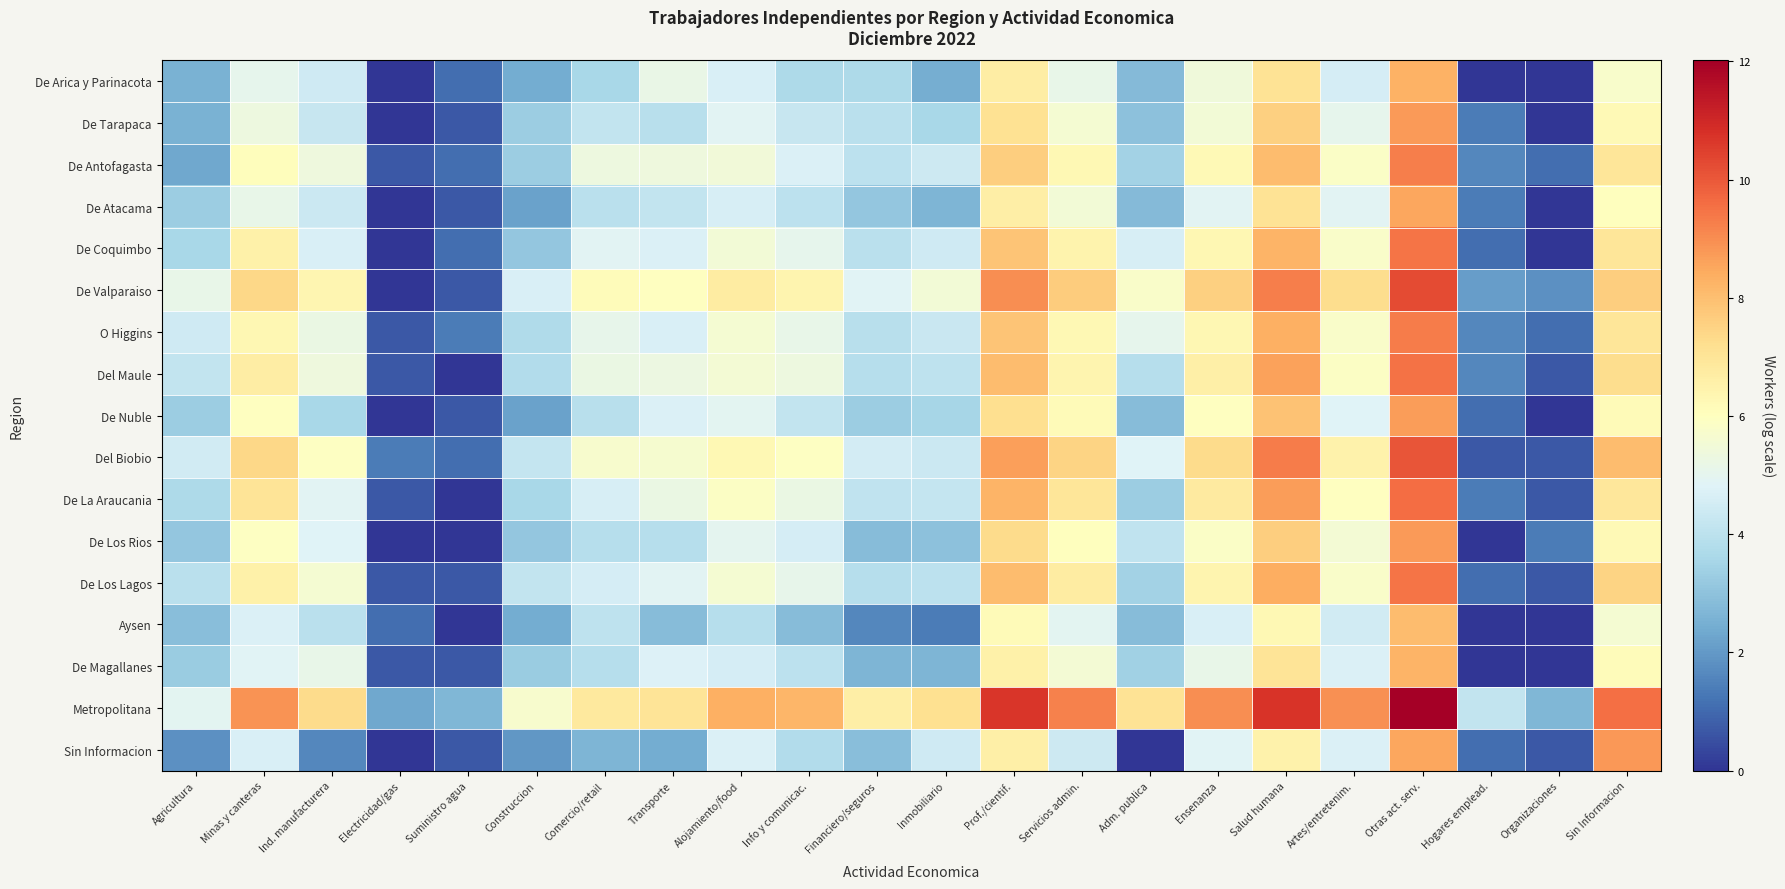

Rank the series by their maximum value, from lowest to highest.

Aysen, De Magallanes, De Arica y Parinacota, De Atacama, De Nuble, De Tarapaca, De Los Rios, Sin Informacion, De Antofagasta, O Higgins, De Los Lagos, De Coquimbo, Del Maule, De La Araucania, Del Biobio, De Valparaiso, Metropolitana